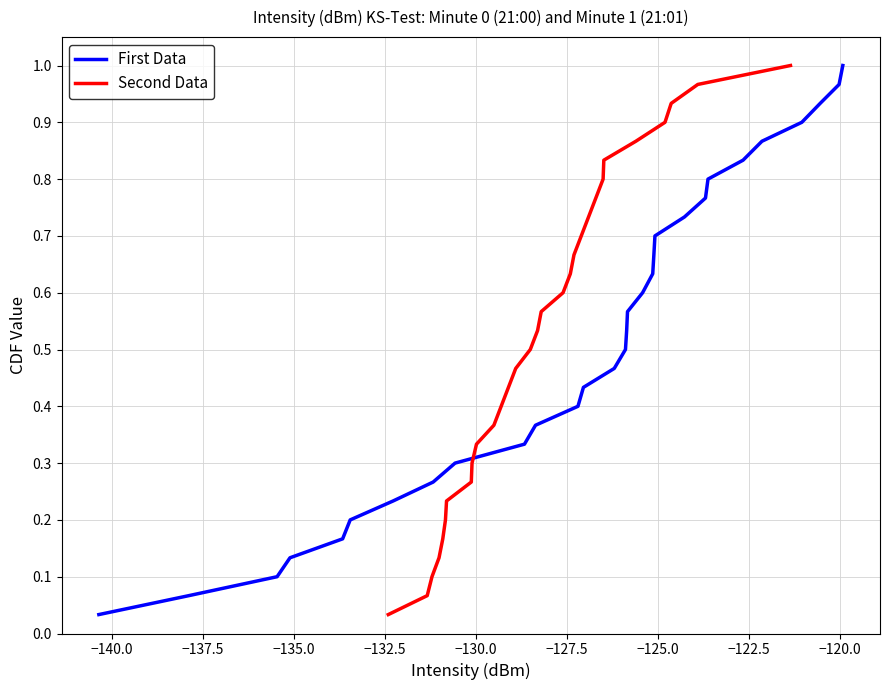

List the series in order of their peak value, highest first.

First Data, Second Data